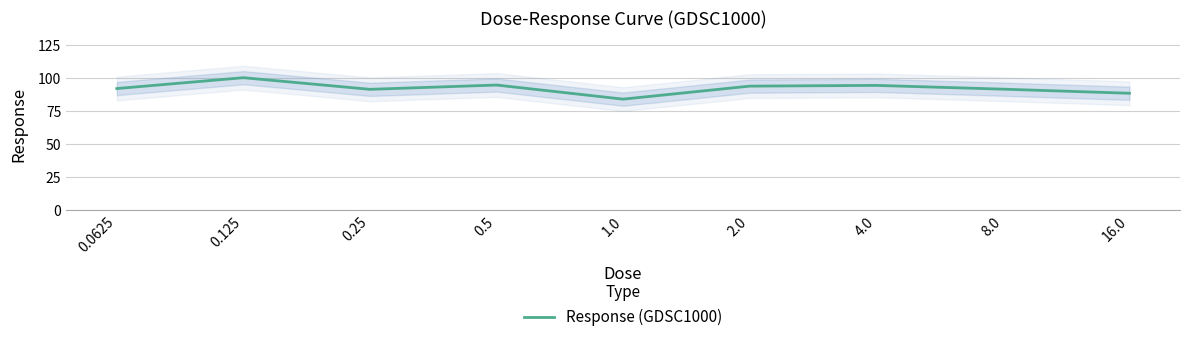

What is the label of the 1st point from the right?

16.0